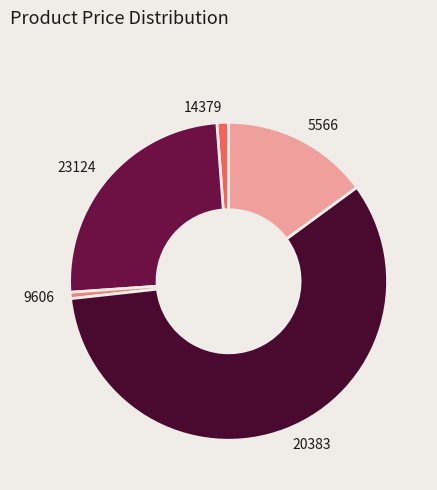

Rank the categories by value from highest to lowest.

20383, 23124, 5566, 14379, 9606